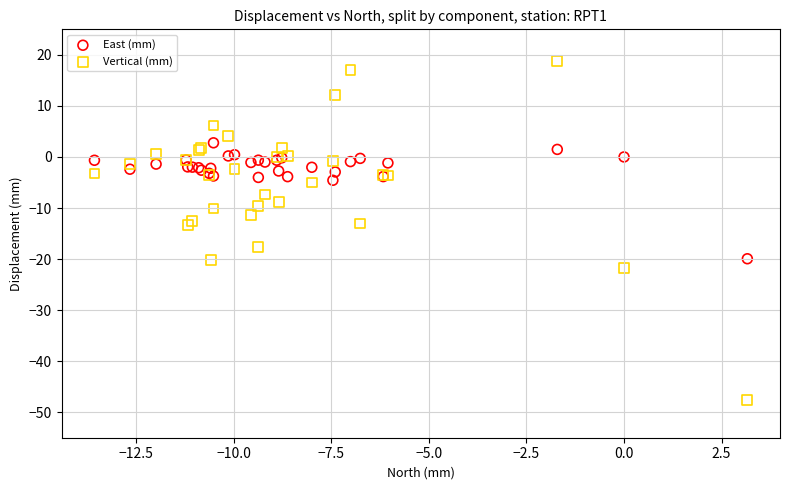

What is the X range (max minus min) for the scatter plot?

16.7